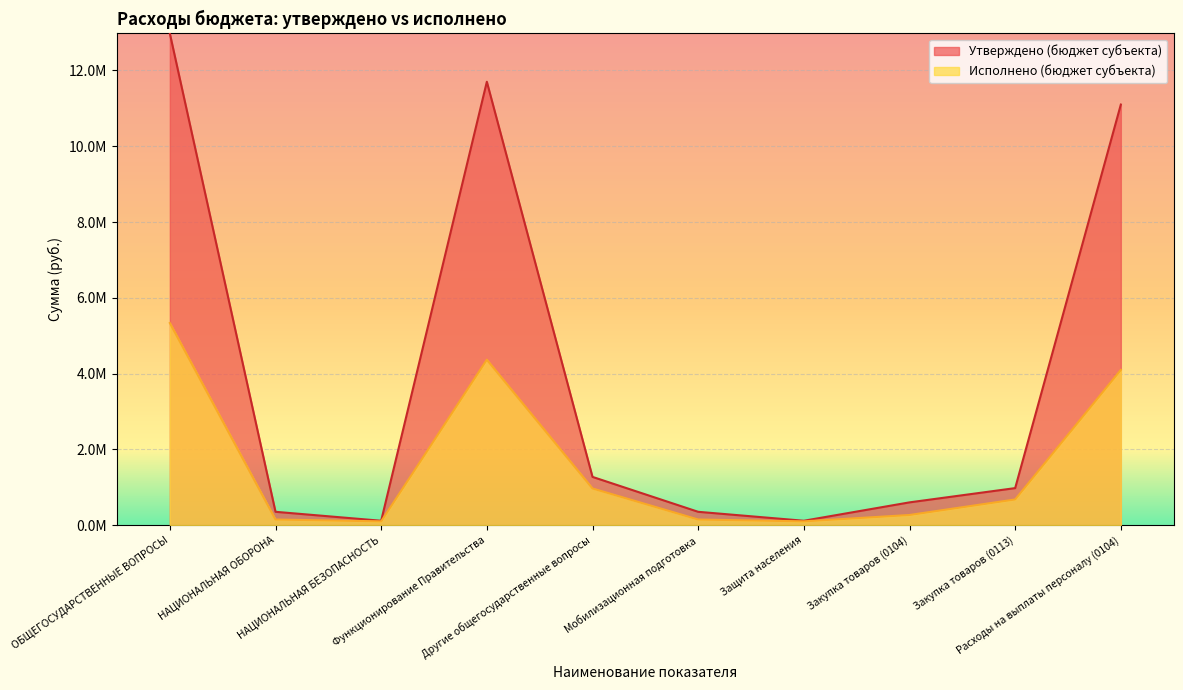

At how many categories does at least one series exceed 4082455?

3